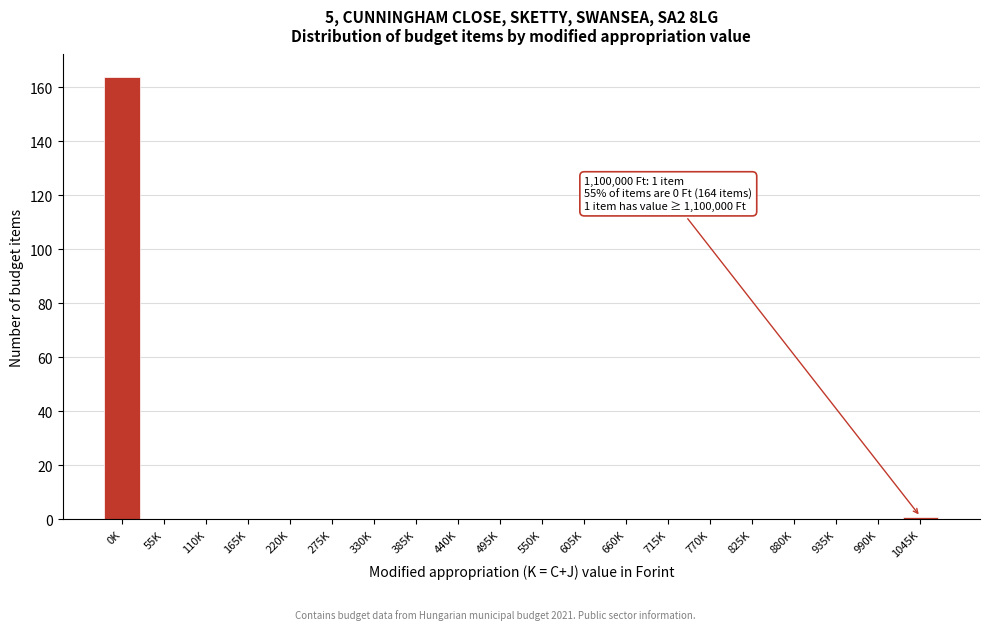

Reading left to right, transcribe all the data shown in this chart.

0K=164	55K=0	110K=0	165K=0	220K=0	275K=0	330K=0	385K=0	440K=0	495K=0	550K=0	605K=0	660K=0	715K=0	770K=0	825K=0	880K=0	935K=0	990K=0	1045K=1